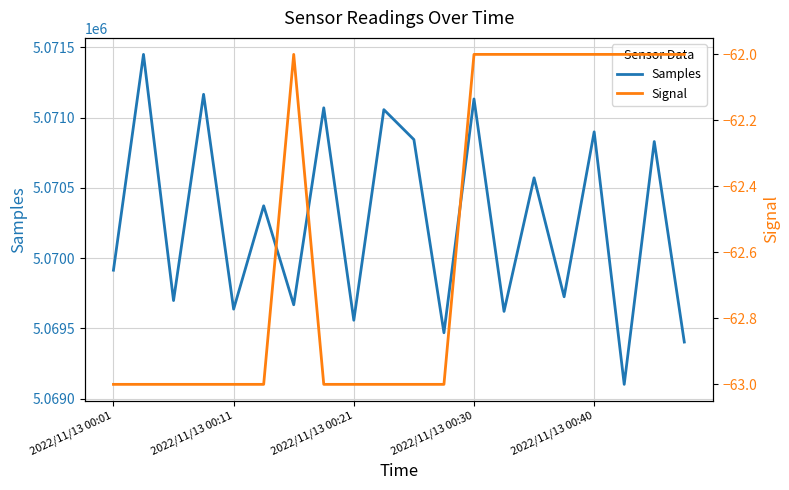

List the series in order of their overall mean, highest first.

Samples, Signal